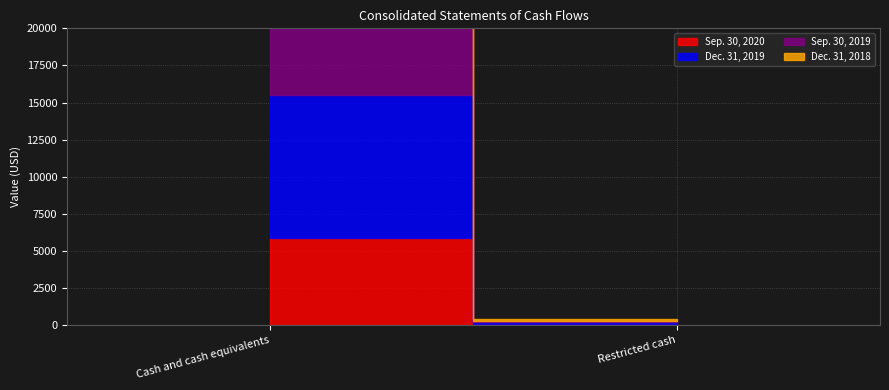

What is the label of the 2nd point from the left?

Restricted cash